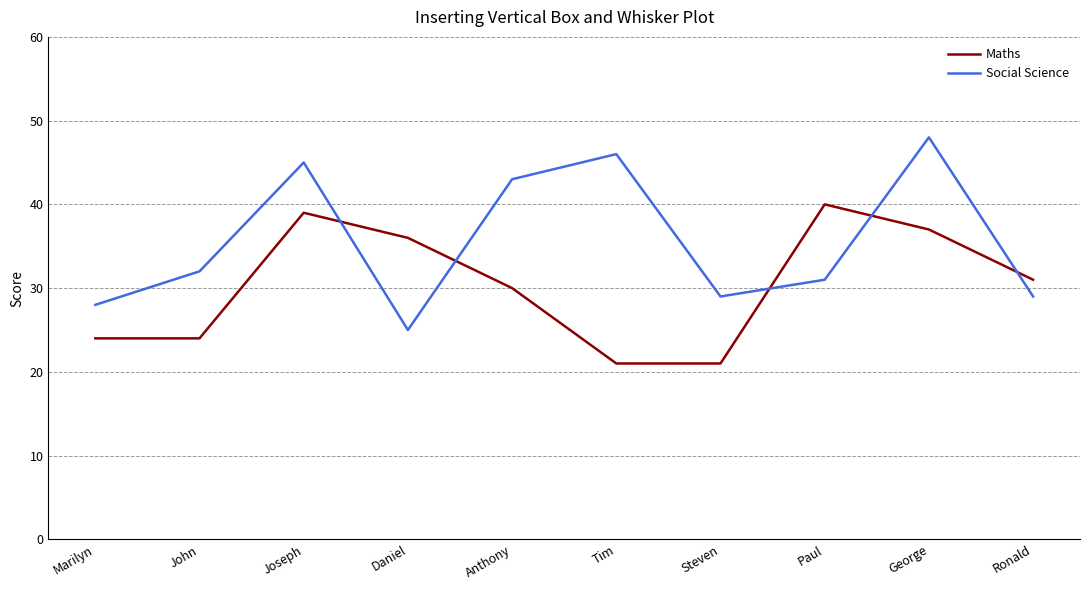

Reading left to right, transcribe all the data shown in this chart.

Maths: 24	24	39	36	30	21	21	40	37	31
Social Science: 28	32	45	25	43	46	29	31	48	29